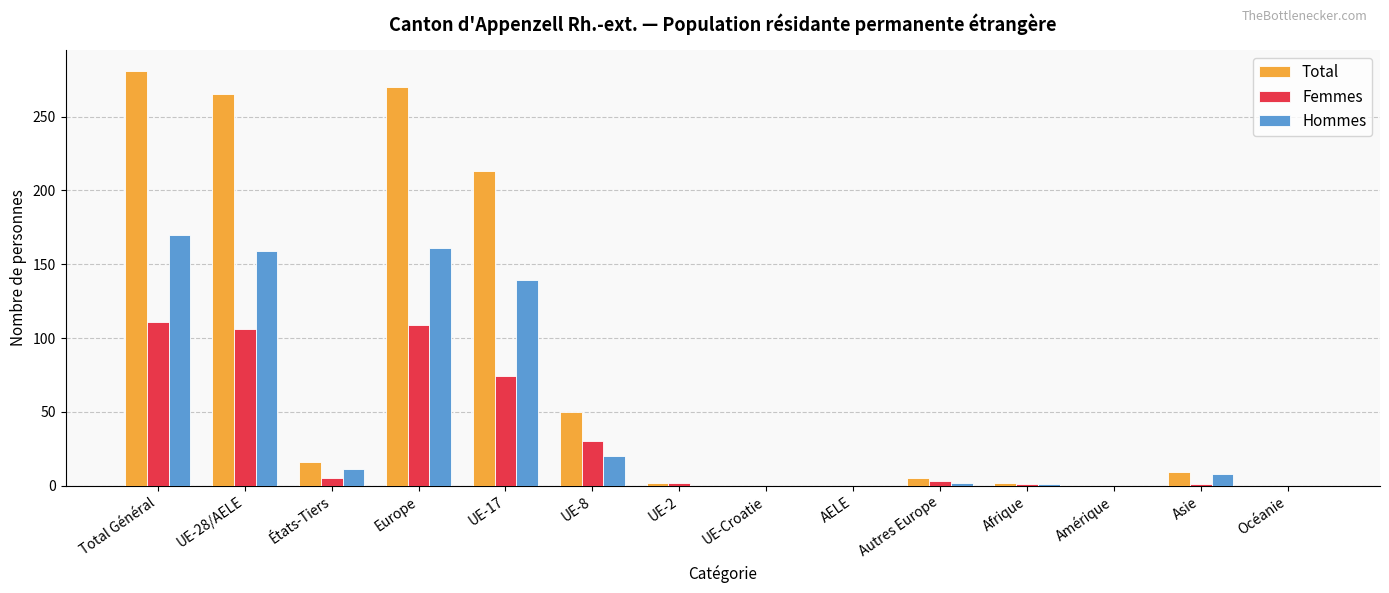

Are the bars grouped side by side (vs. stacked)?

Yes